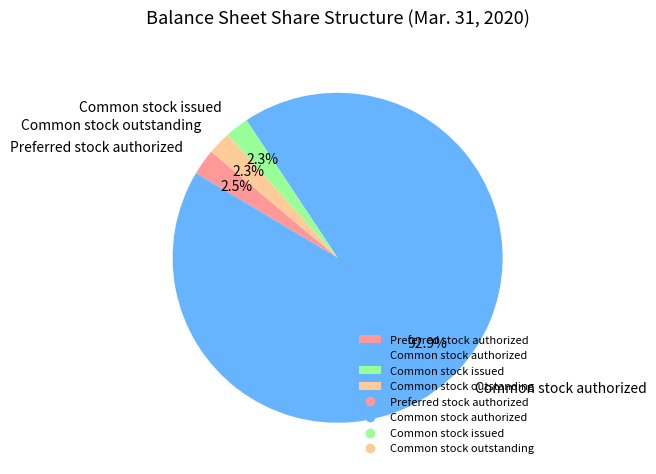

True or false: Common stock authorized accounts for 93% of the total.

True